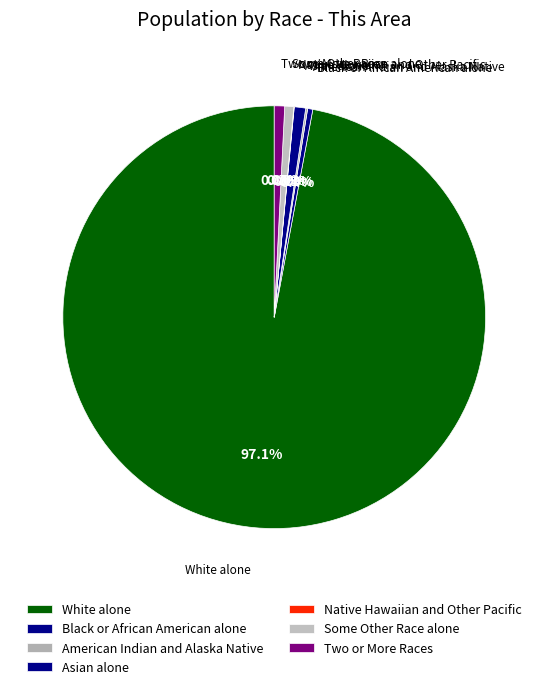

What percentage is the Some Other Race alone slice, to the nearest percent?

1%